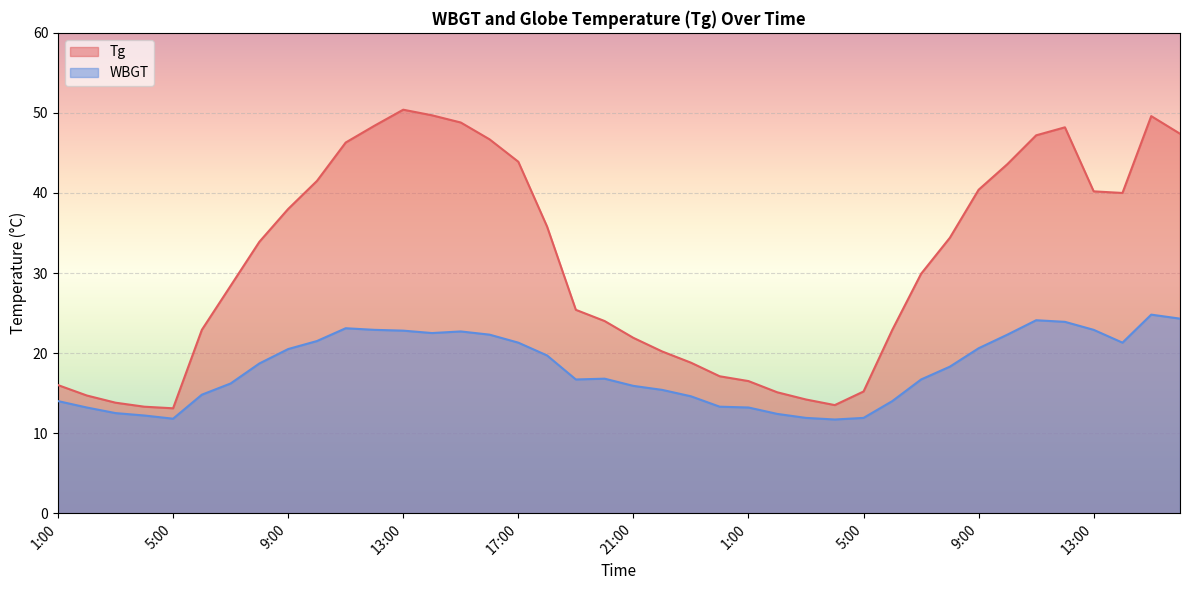

True or false: Tg and WBGT intersect in this chart.

False